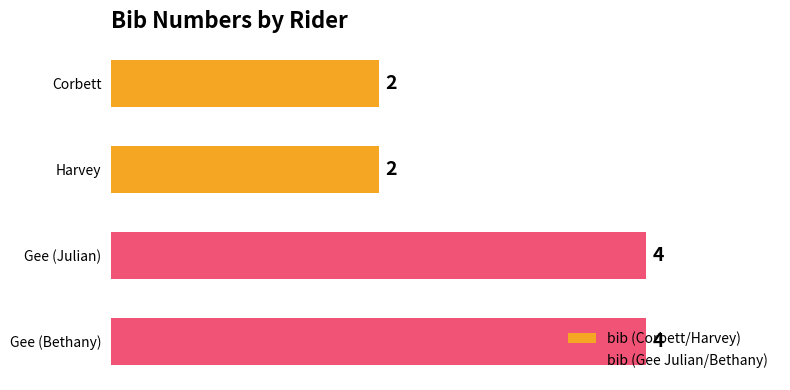

Does the chart contain any negative values?

No